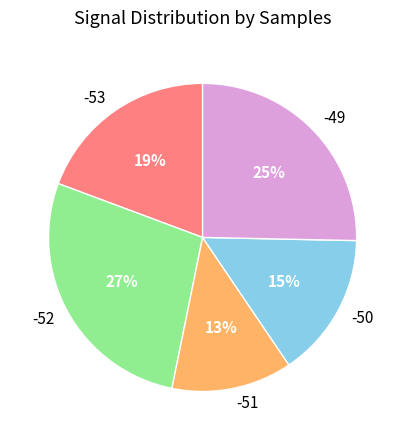

What is the largest slice in the pie chart?

-52